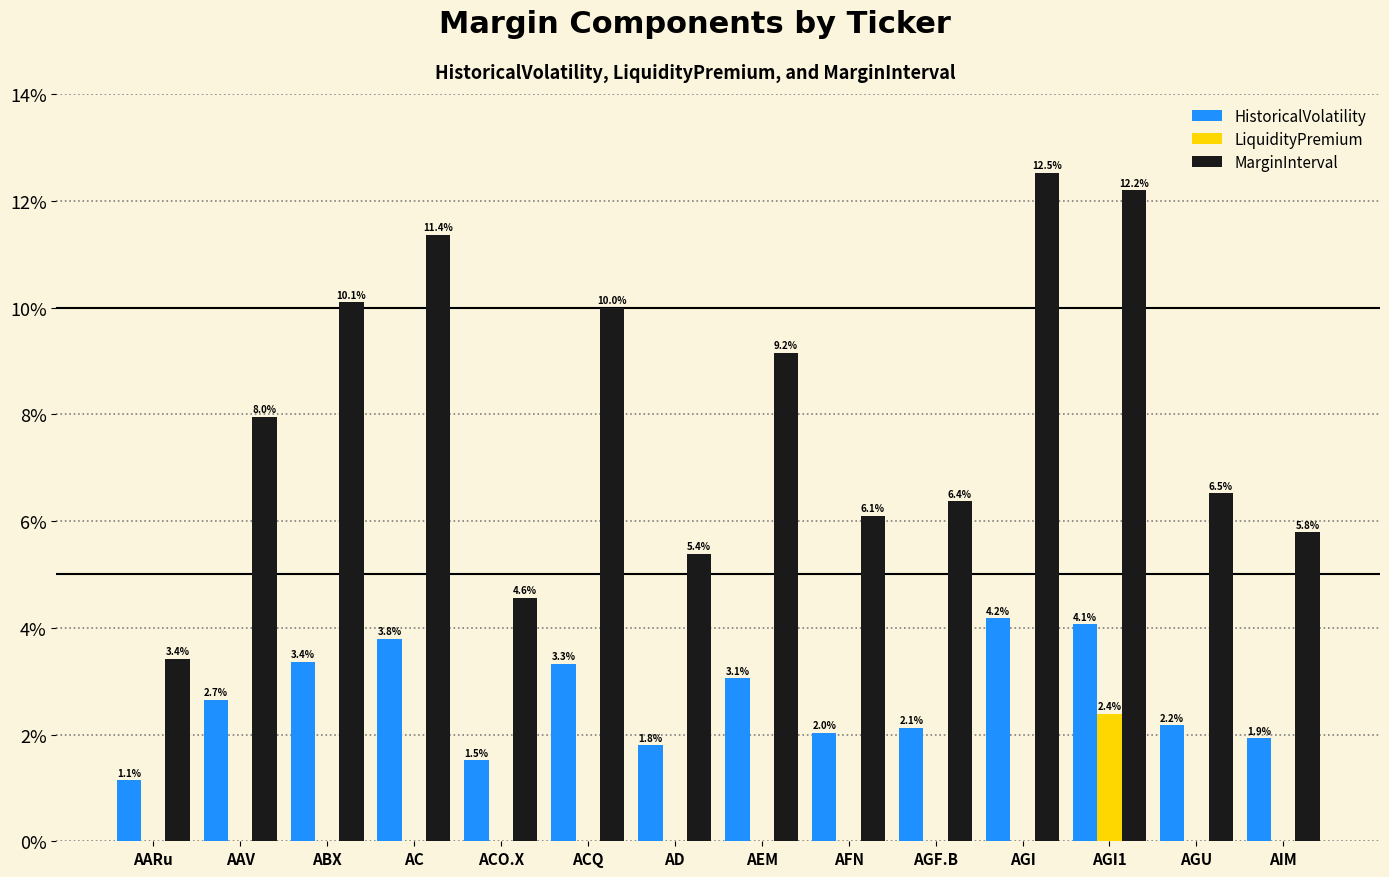

Which series has the largest total across all categories?

MarginInterval